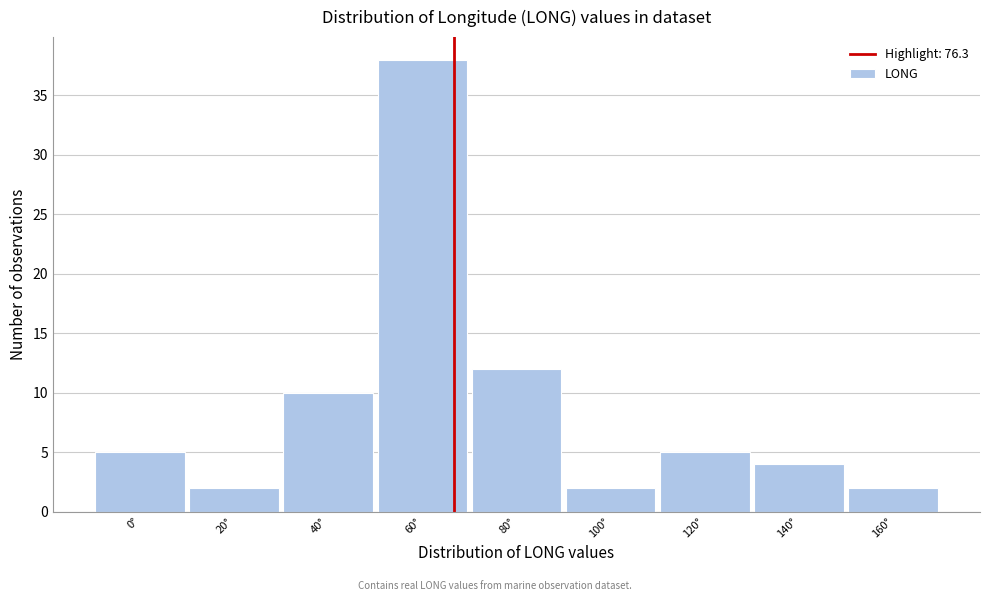

Reading left to right, list all the values displayed in this chart.

0°=5	20°=2	40°=10	60°=38	80°=12	100°=2	120°=5	140°=4	160°=2